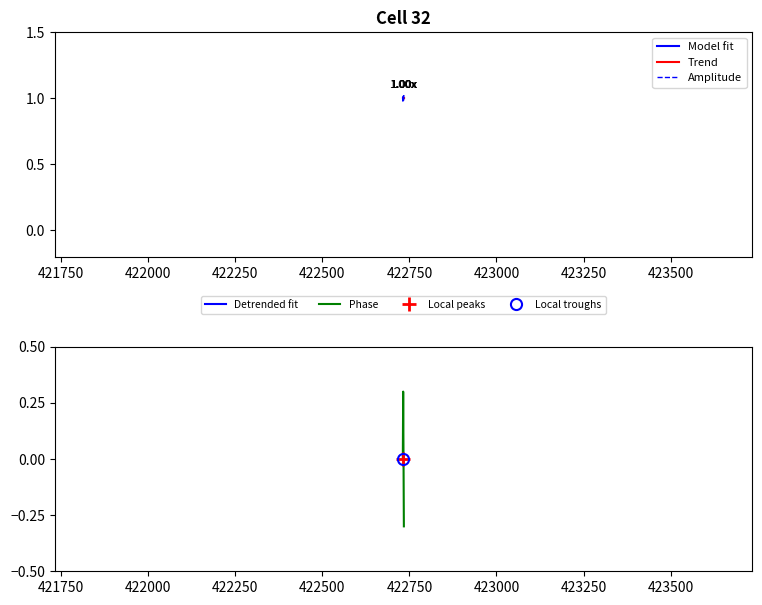

What is the minimum value for Phase?

-0.3